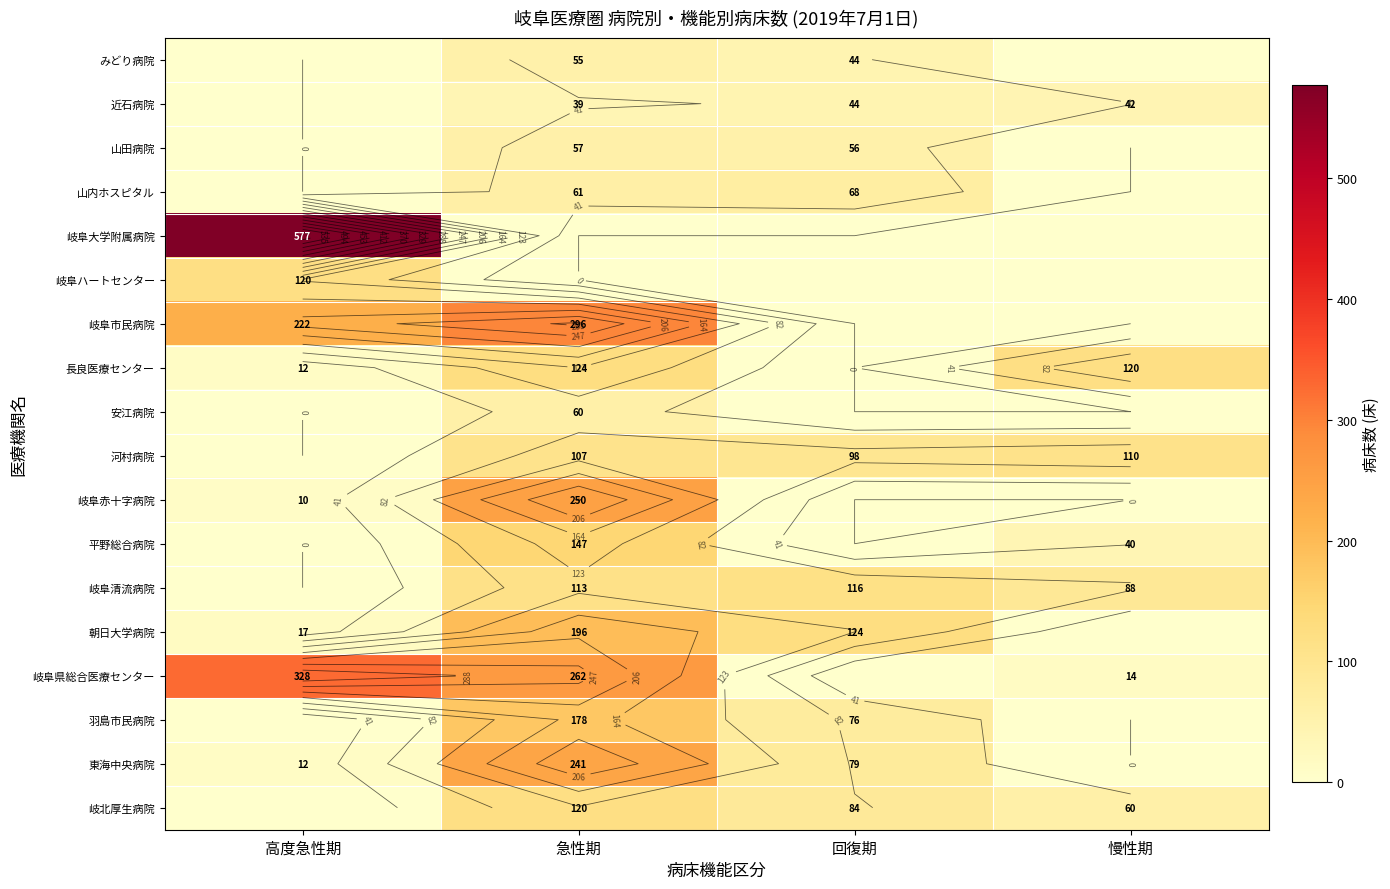

Between 急性期 and 回復期, which series saw the biggest shift?

岐阜市民病院